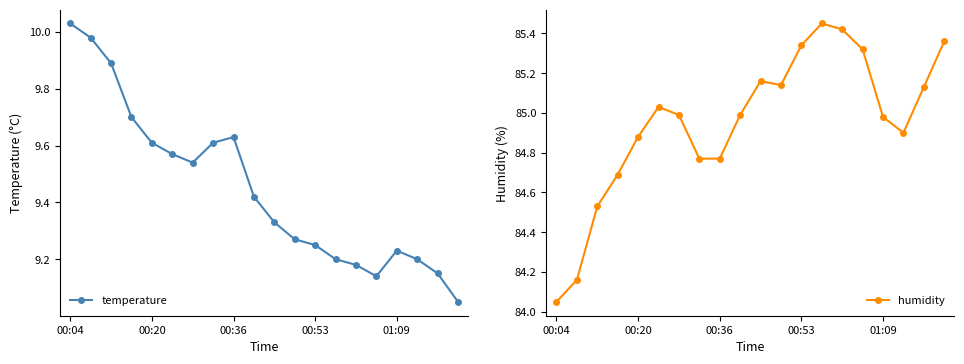

What is the value of the humidity point at the 14th from the left?

85.5